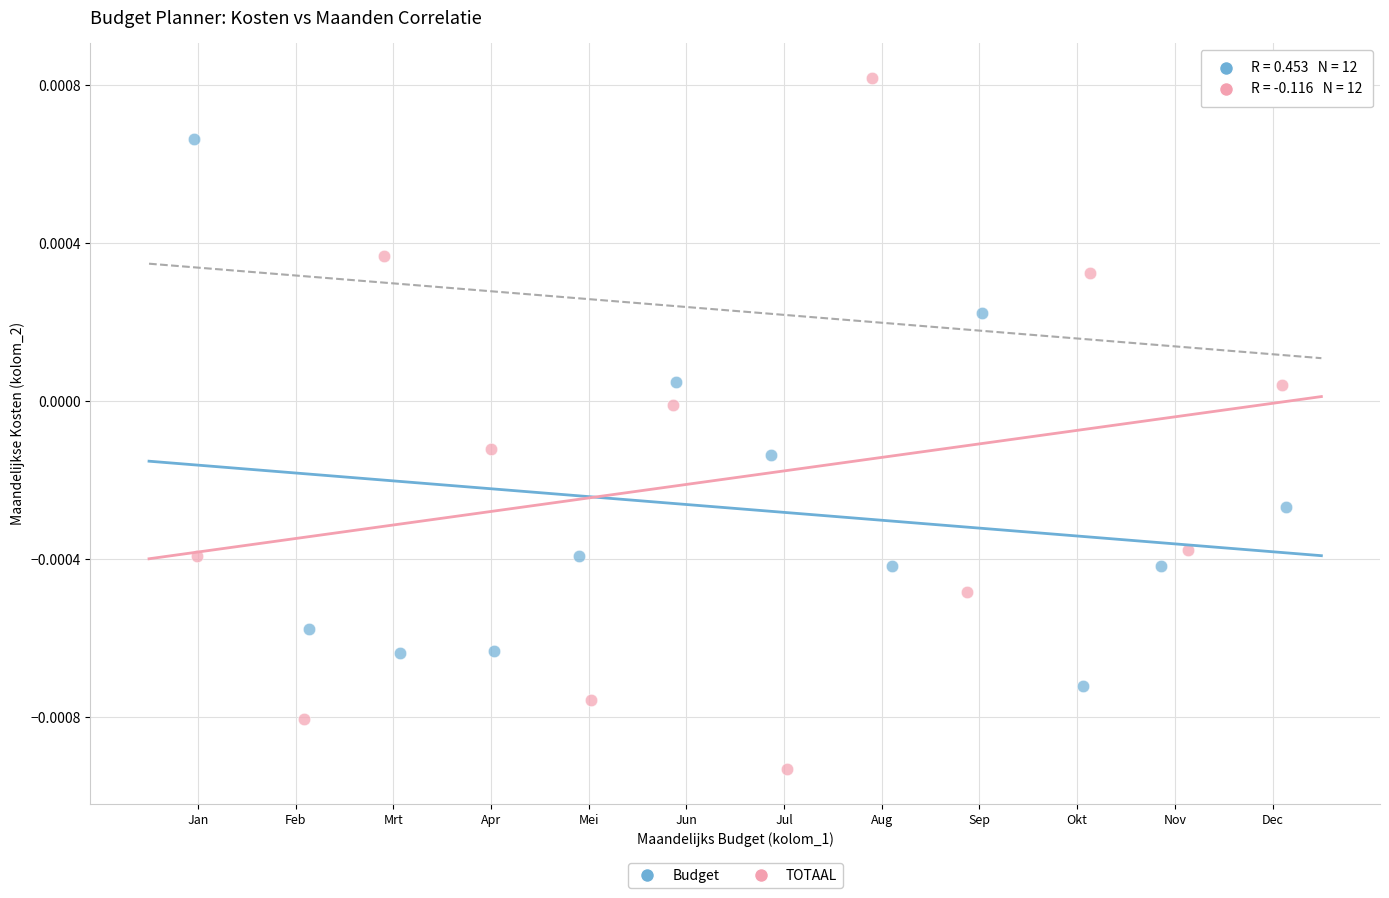

Which series contains the highest Y value?

TOTAAL